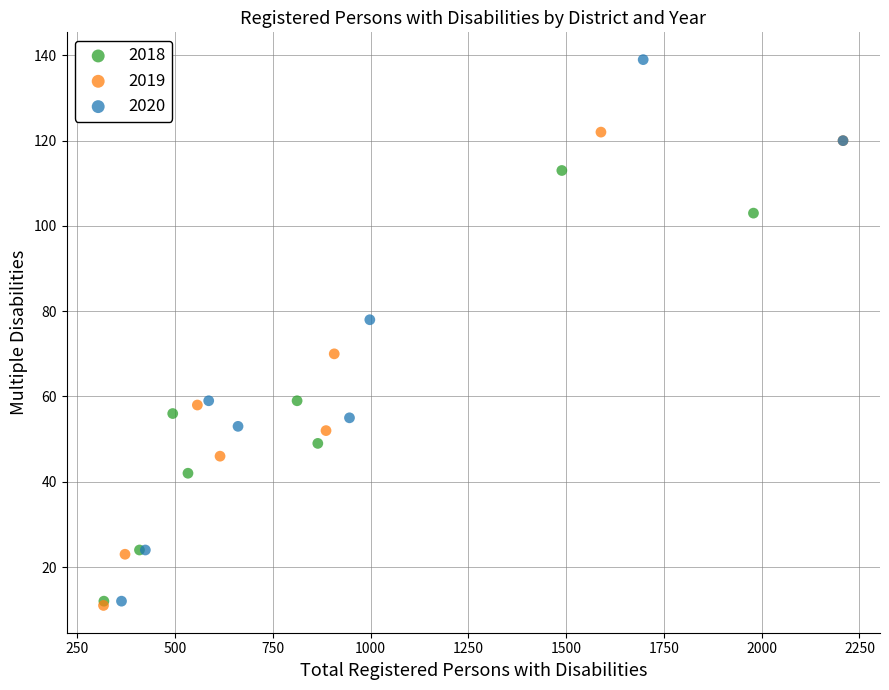

Which series has the largest Y range (max minus min)?

2020